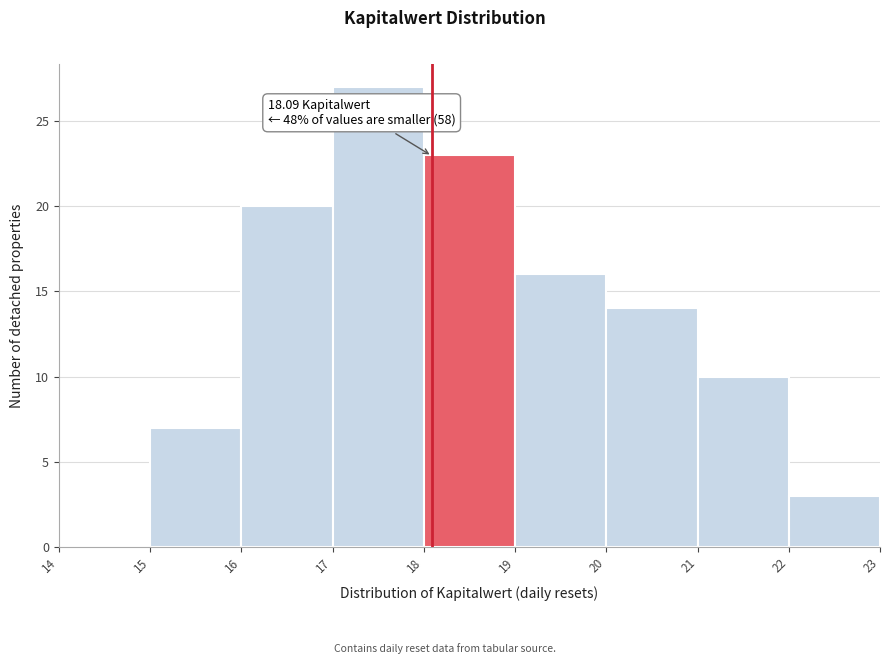

Over which range of the x-axis is the bar tallest?

17 to 18